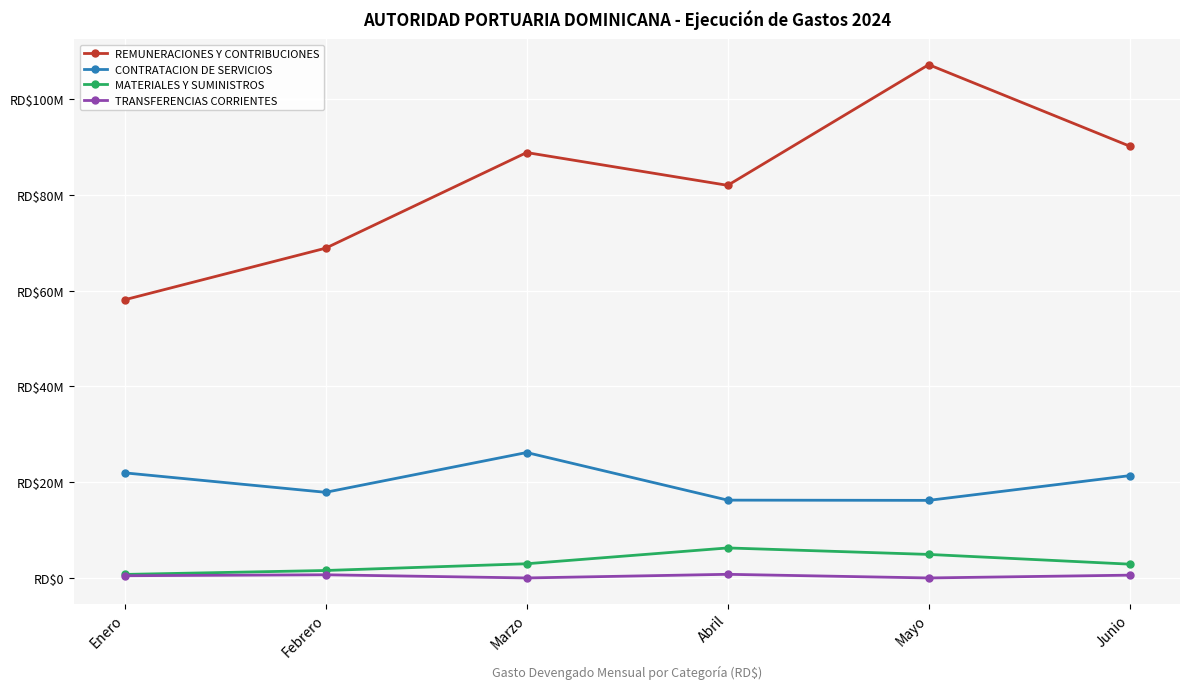

What is the sum of all CONTRATACION DE SERVICIOS values?

119805526.4